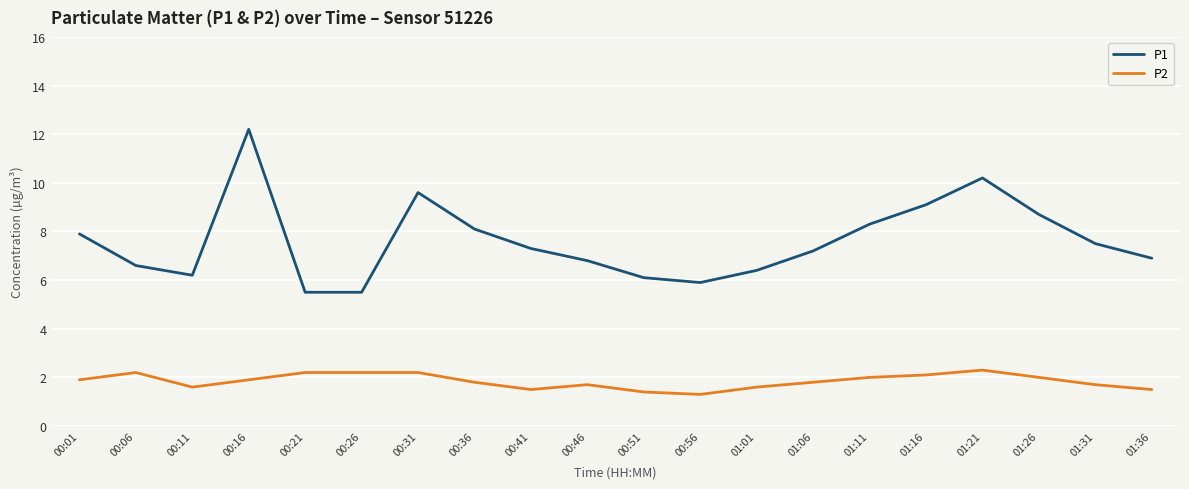

Rank the series at 01:36 from lowest to highest value.

P2, P1